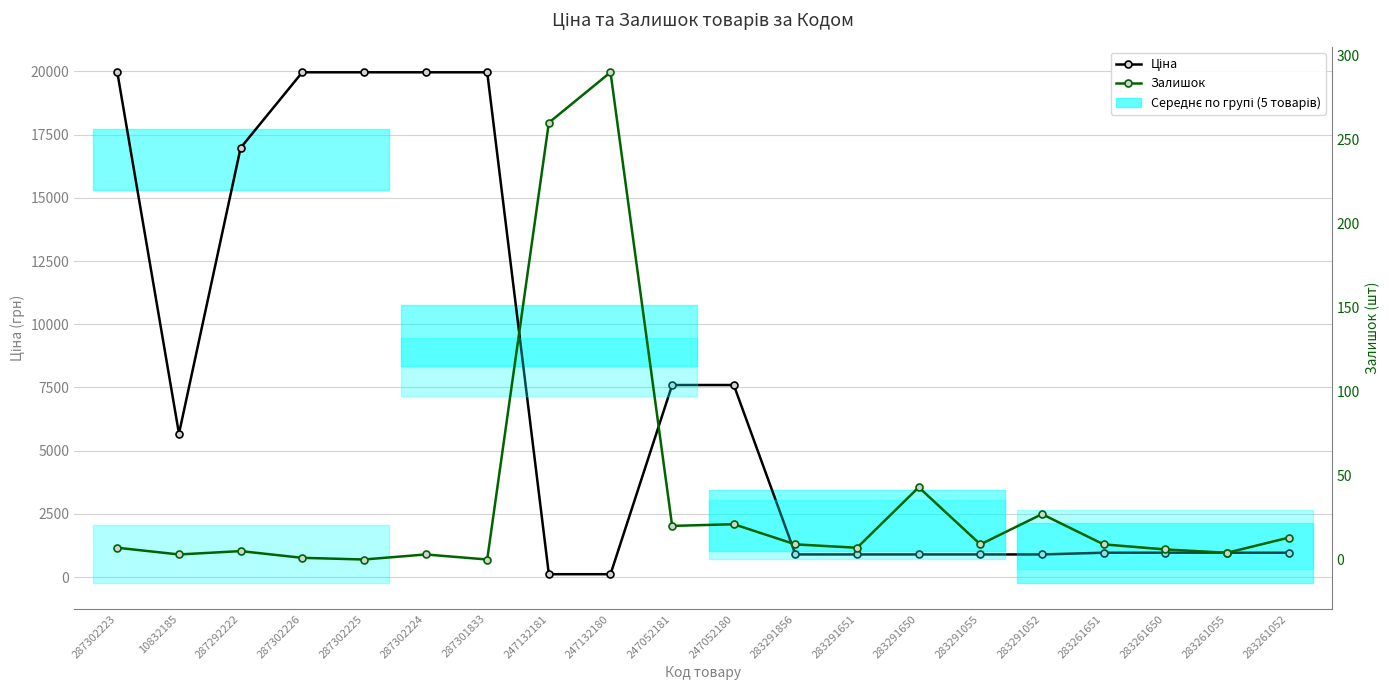

What is the sum of all Ціна values?

146225.8